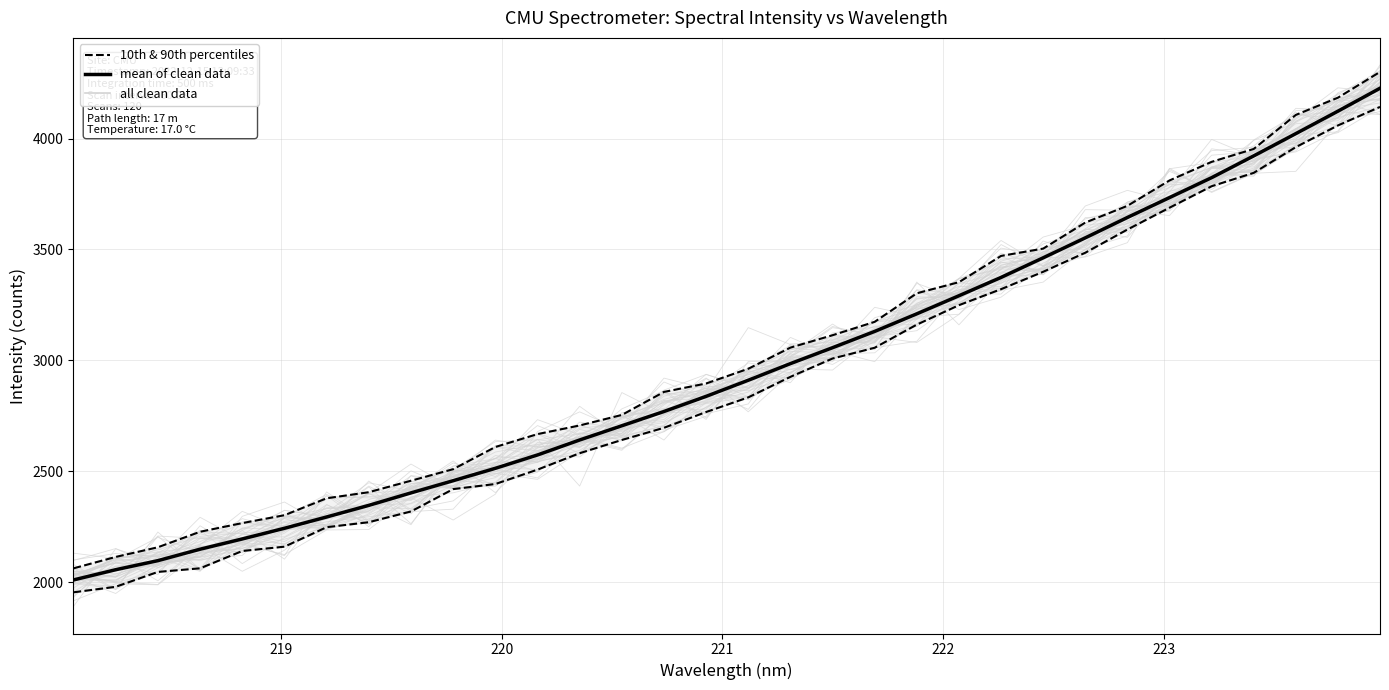

What is the maximum value for mean of clean data?

4226.6